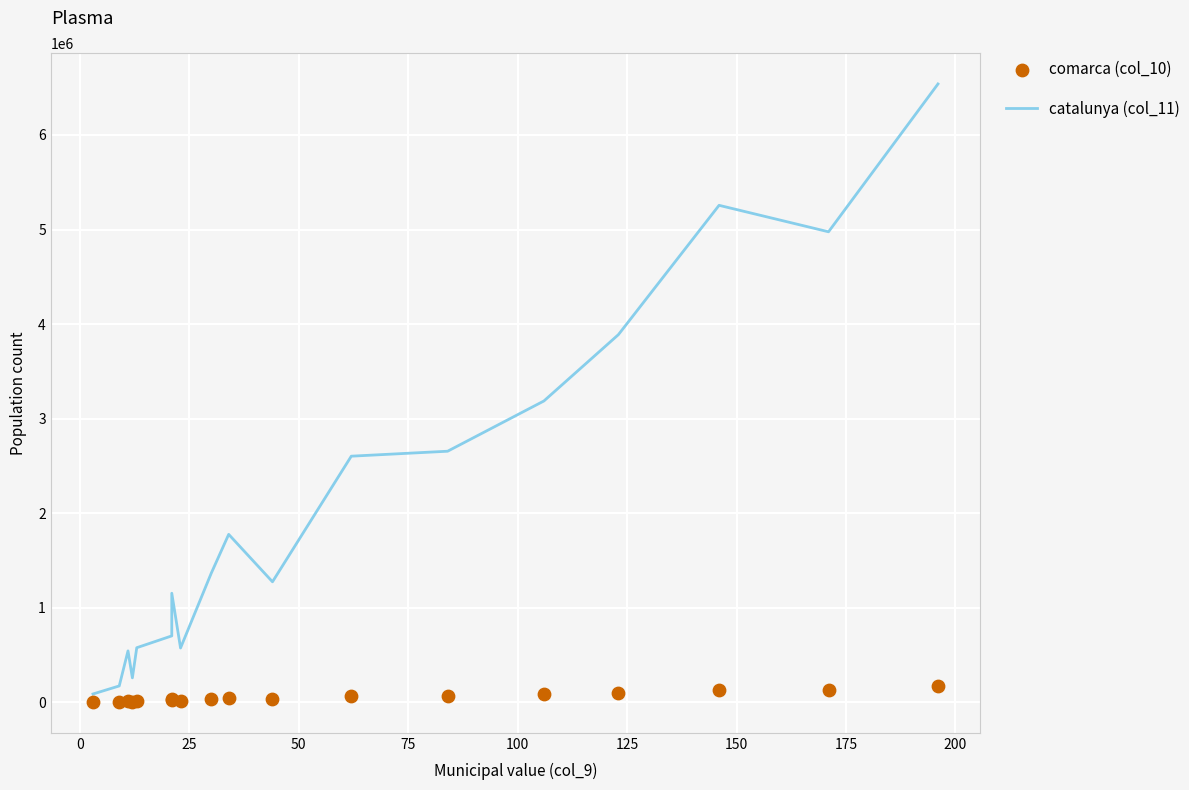

Is the value of comarca (col_10) at 75 greater than the value of catalunya (col_11) at 13?

No